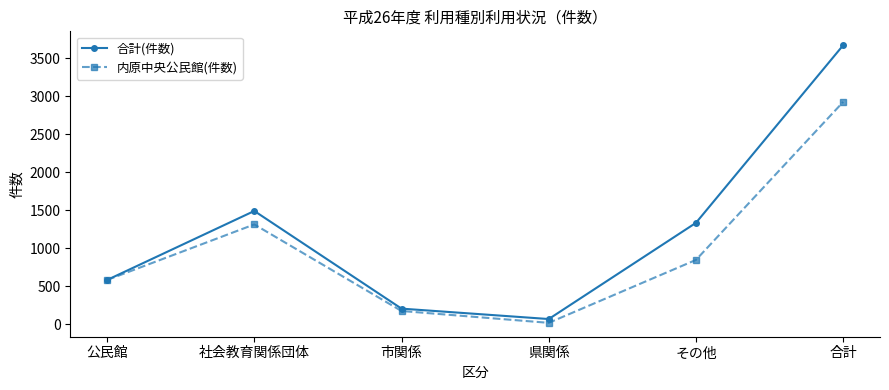

Is it true that 合計(件数) equals 1019 at 社会教育関係団体?

False